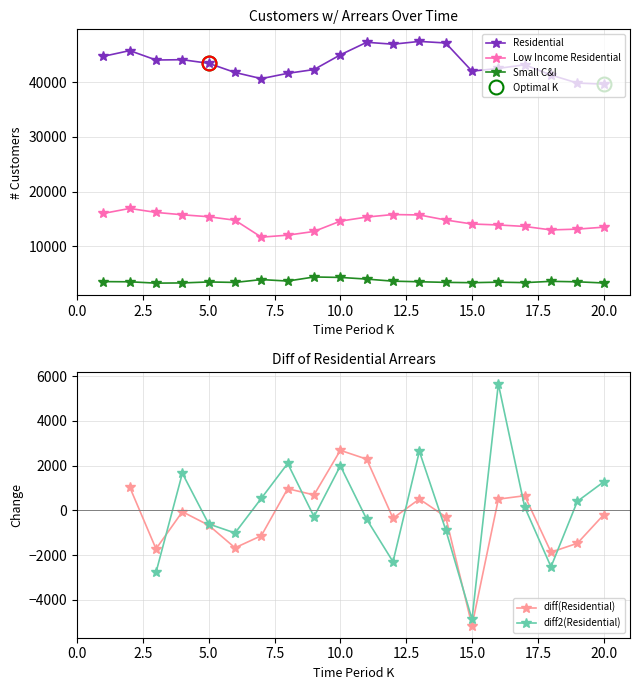

What is the minimum value for Residential?

39645